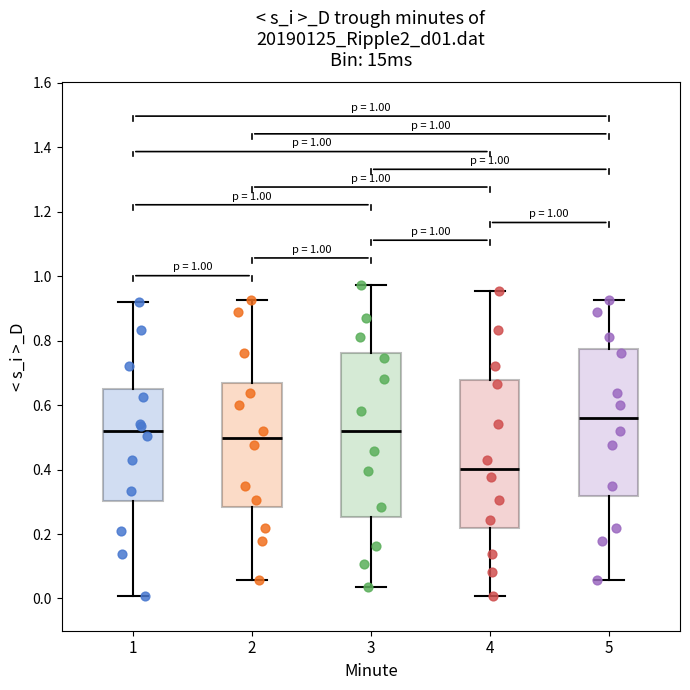

Which box's median line is the lowest?

4